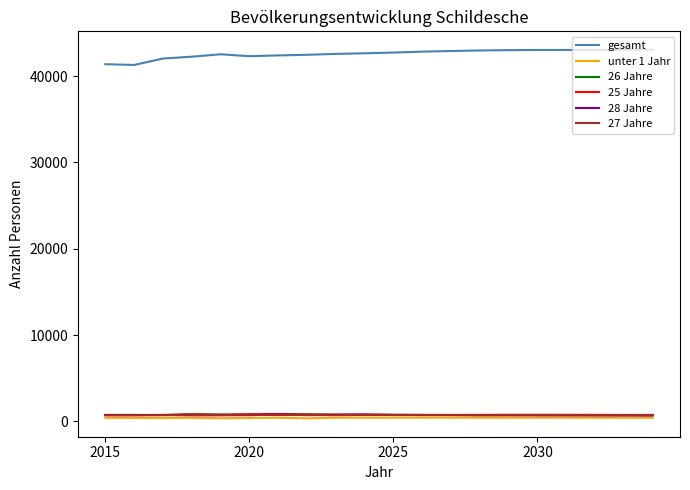

At how many categories does at least one series exceed 36979?

20